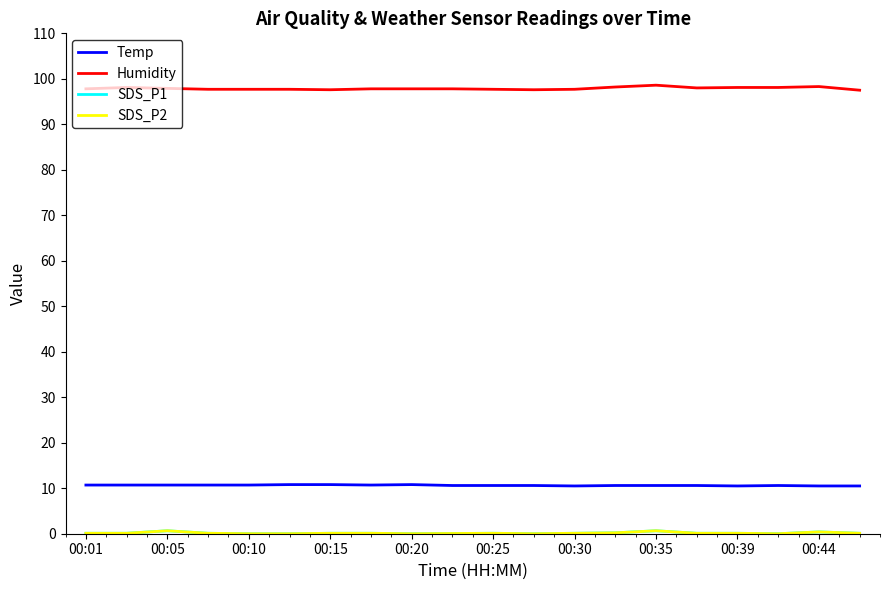

Does the chart display data point markers on the line(s)?

No